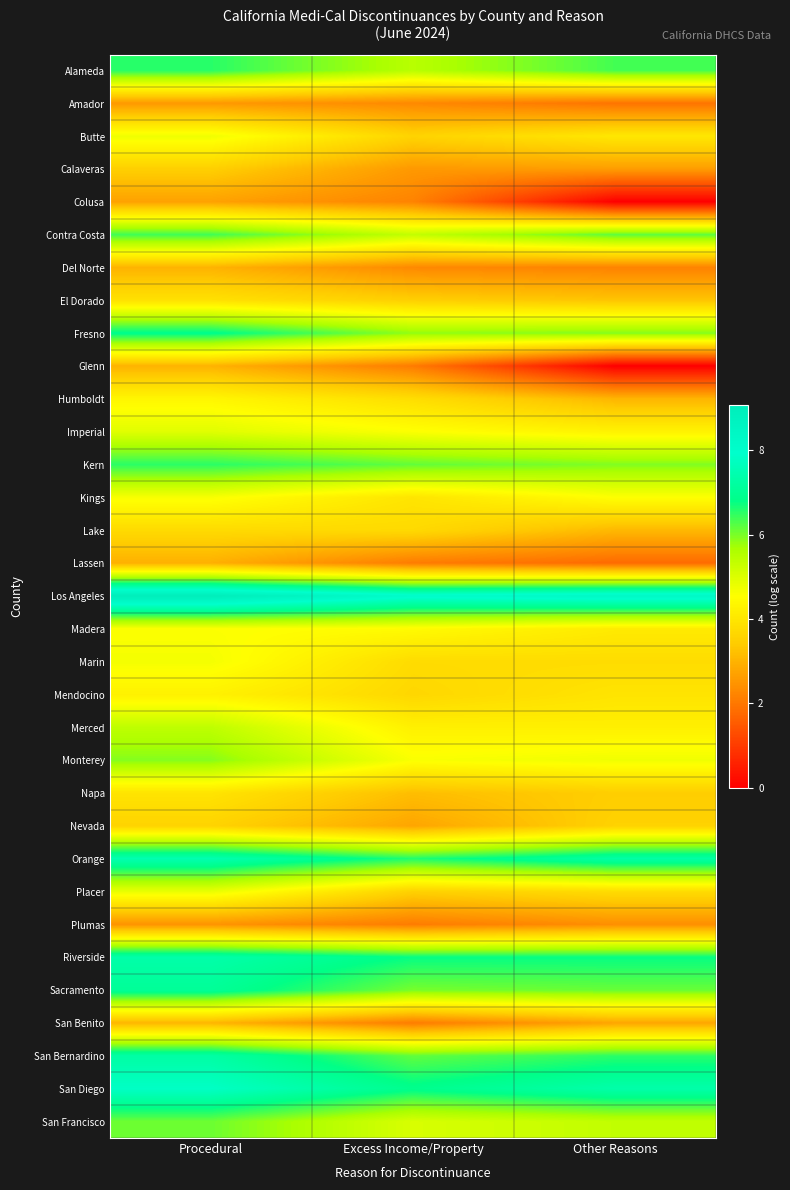

Which series has the widest spread of values?

Glenn